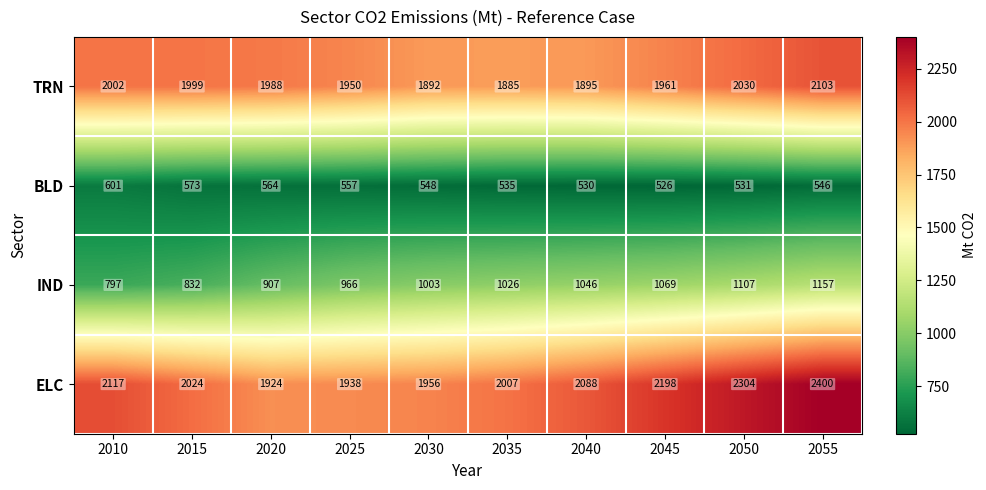

Rank the series at 2020 from highest to lowest value.

TRN, ELC, IND, BLD